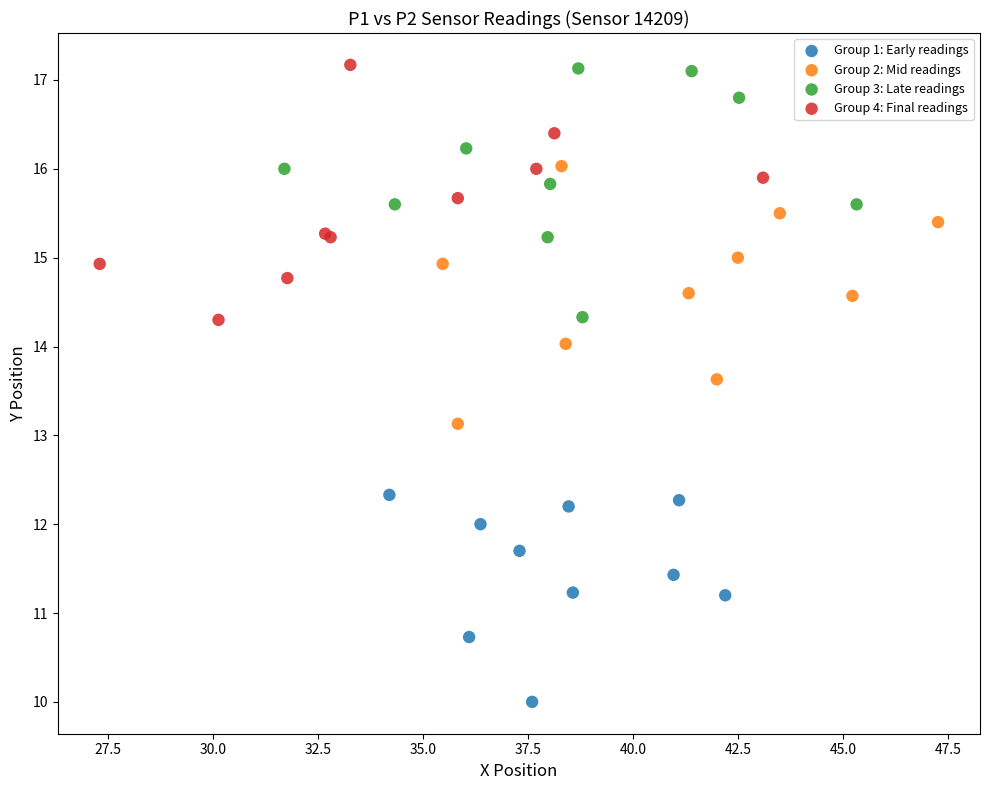

Which series contains the lowest Y value?

Group 1: Early readings